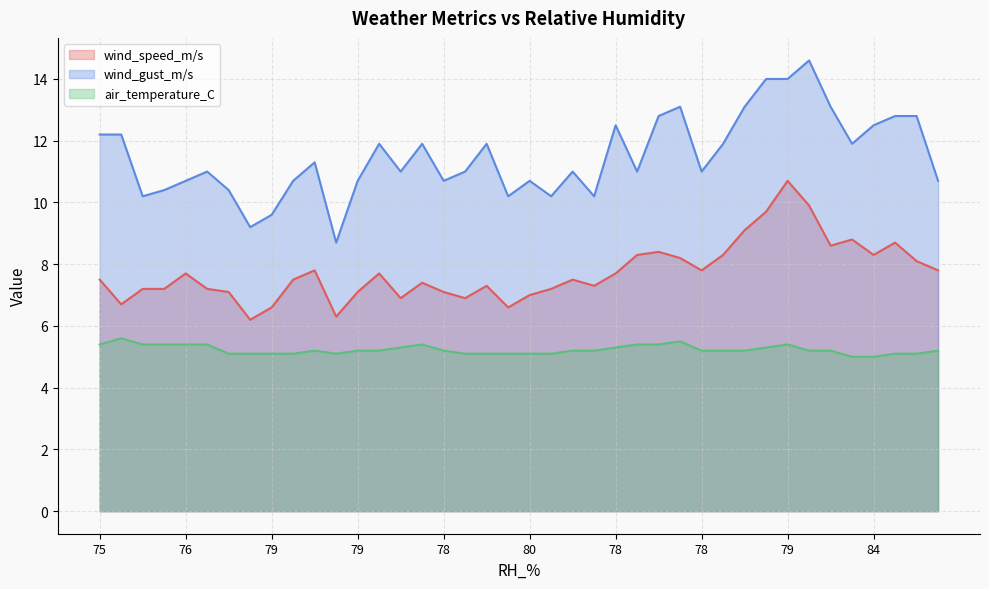

In air_temperature_C, how many points are lower than both neighbors (excluding endpoints)?

1